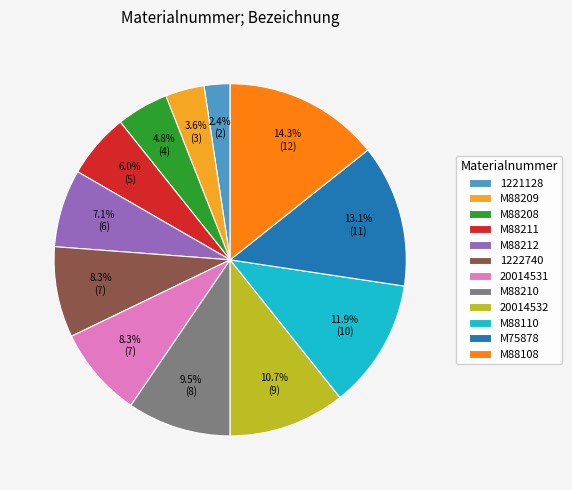

What percentage is NOT represented by 1221128?

97.6%